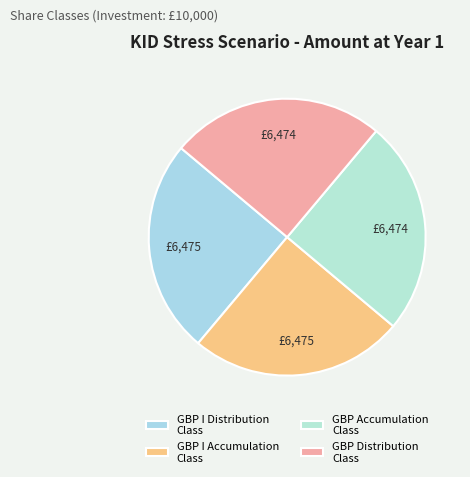

Is it true that GBP Distribution Class is 11% of the pie?

False